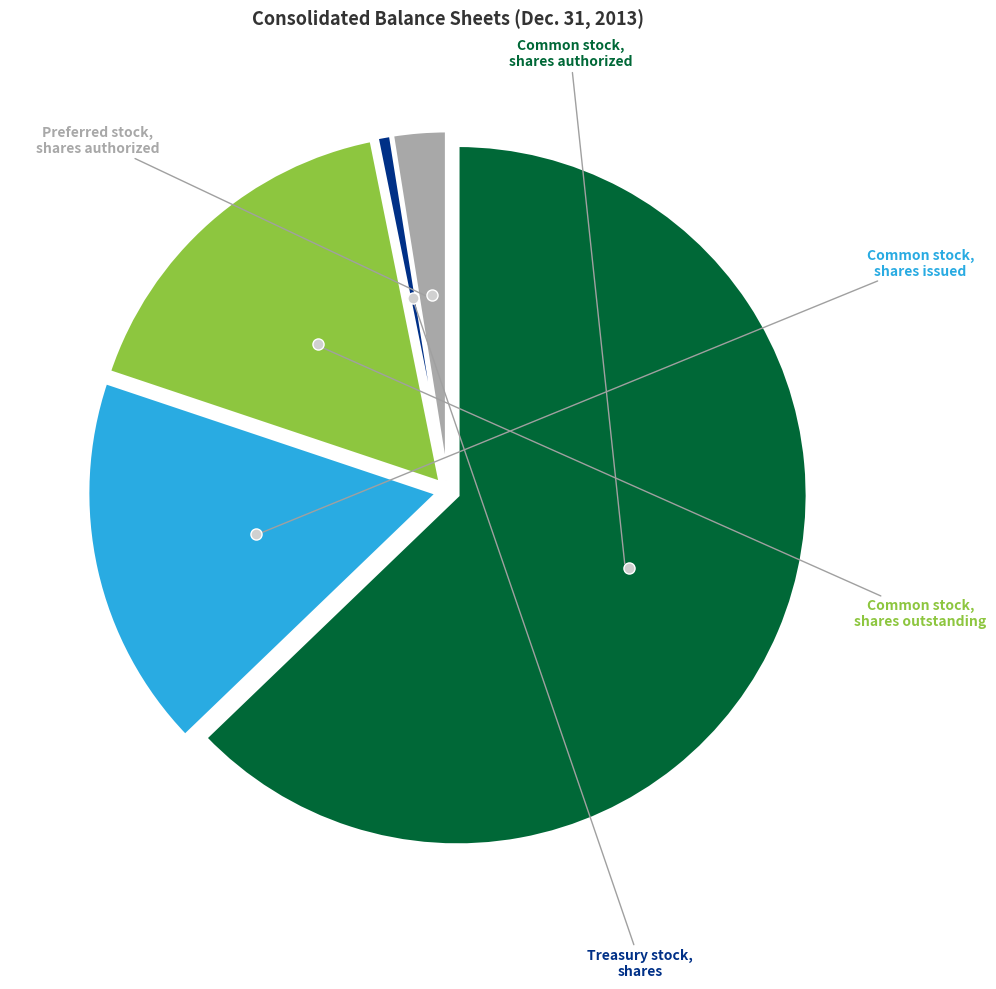

Is there any slice that represents more than half of the pie?

Yes